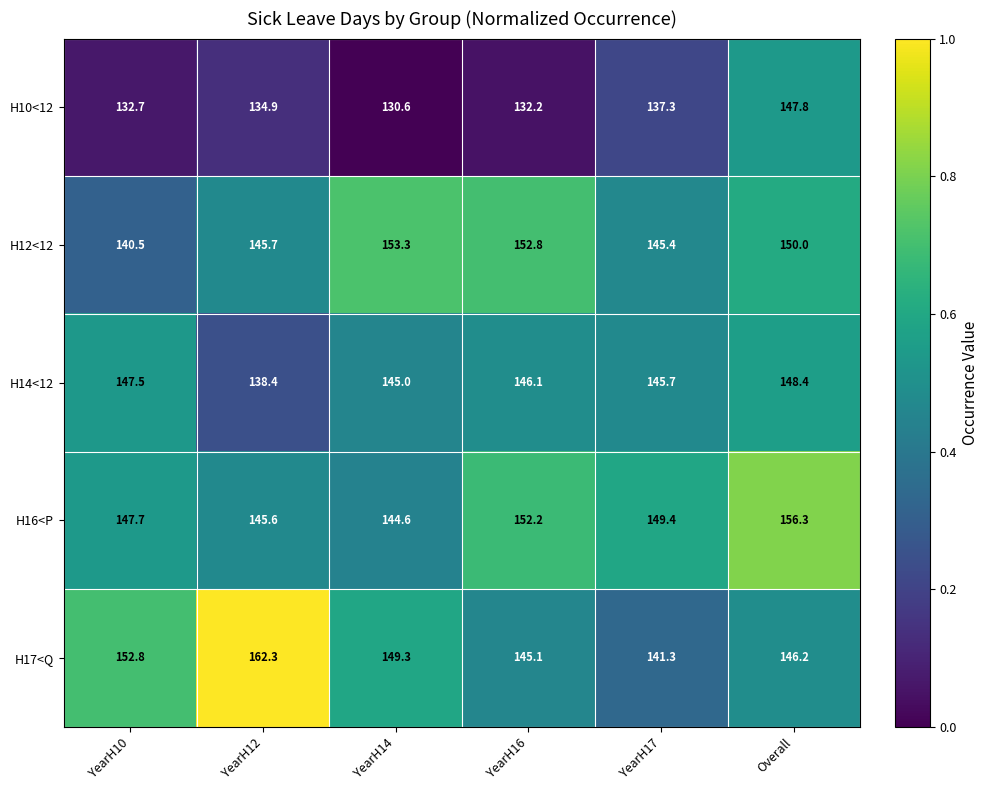

What is the greatest value displayed?

162.3